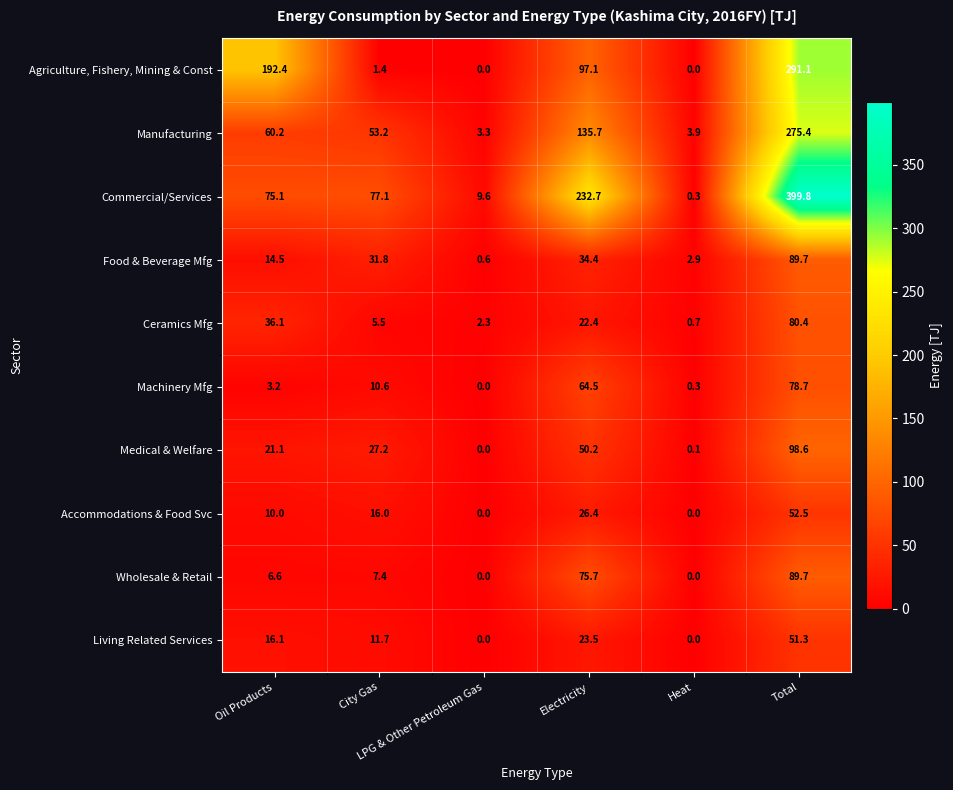

What is the difference between the maximum and minimum values in the Accommodations & Food Svc series?

52.5